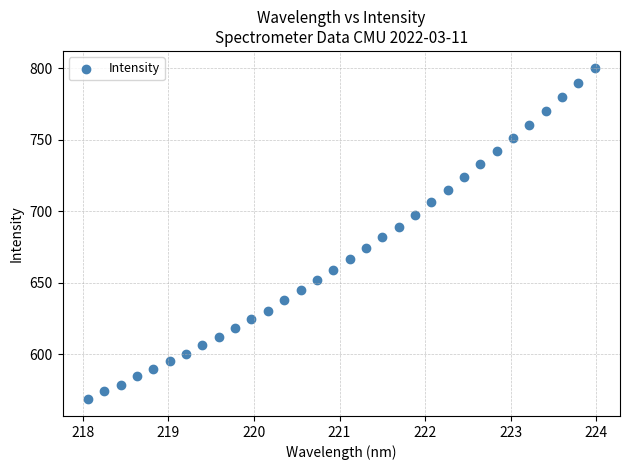

What is the range of Y values (max minus min)?

231.9